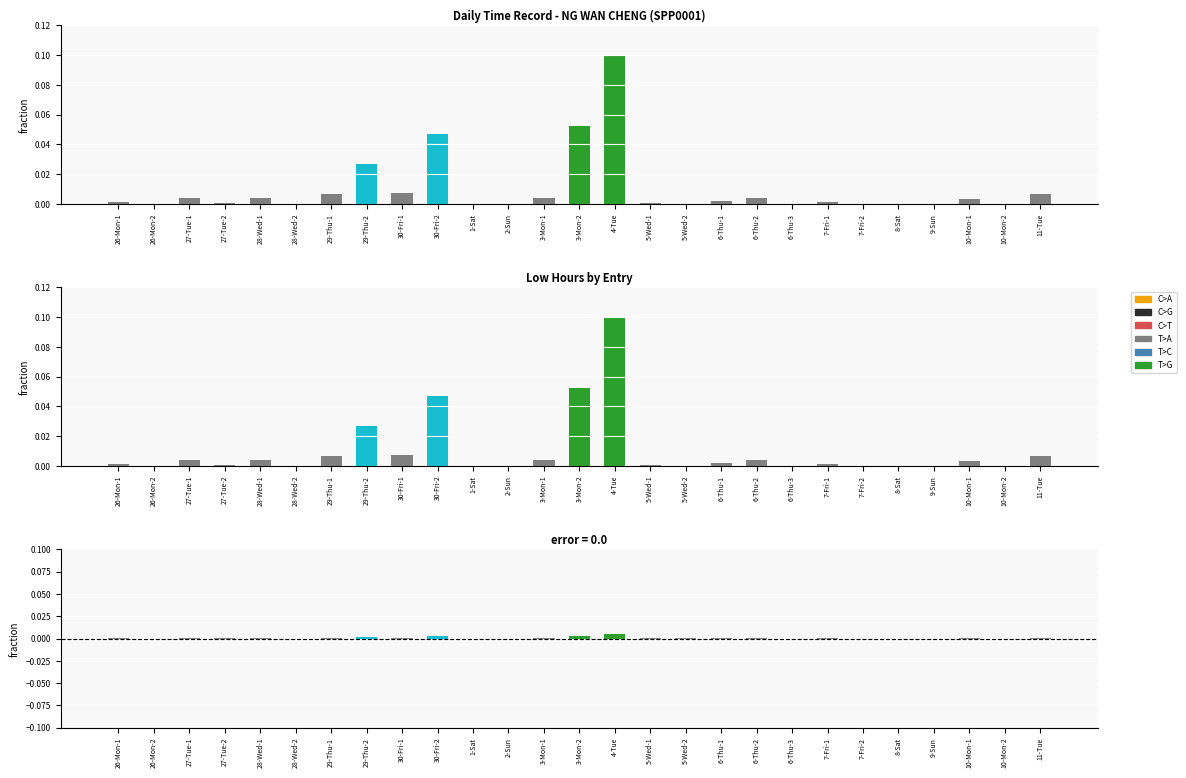

Where is error nearest to the value 0?

26-Mon-2